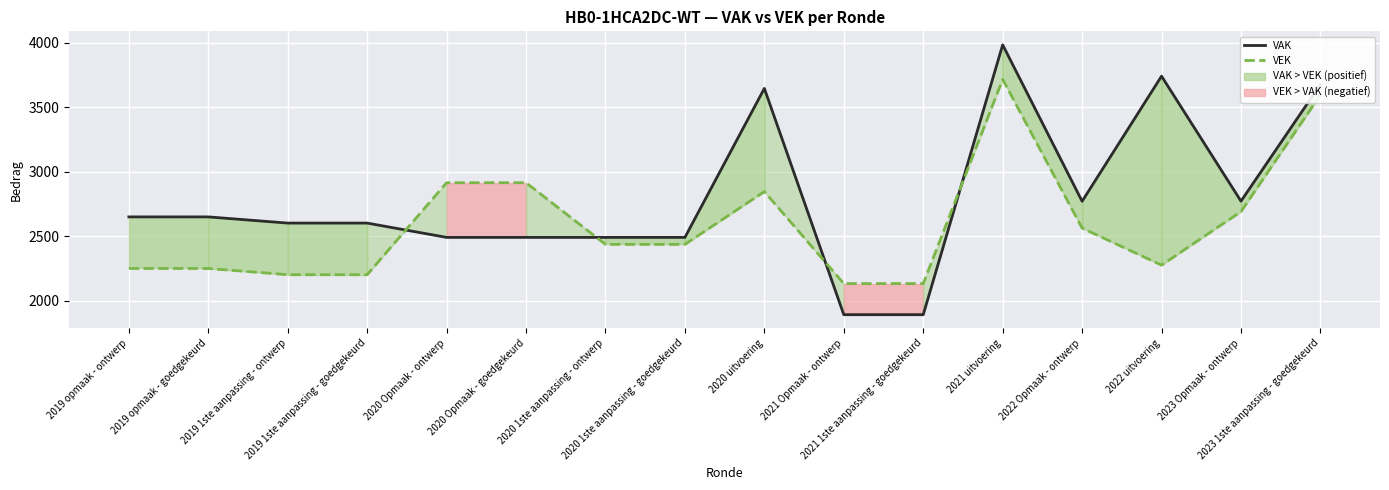

True or false: VAK has more than 0 points higher than both neighbors.

True